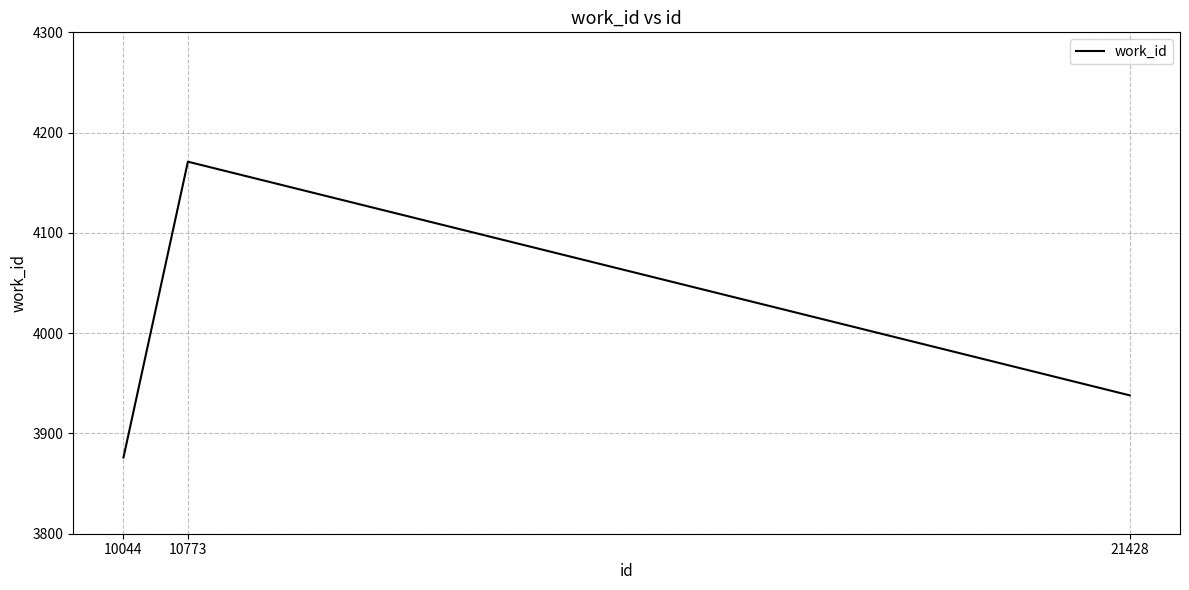

What is the average value?

3995